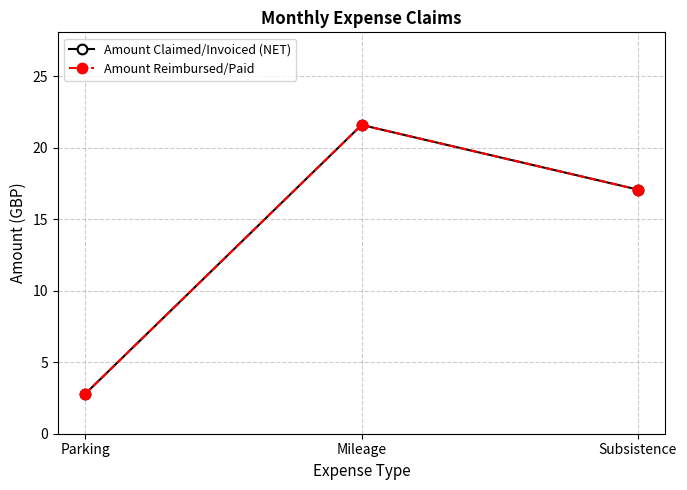

True or false: Amount Reimbursed/Paid has a value of 31.6 at Mileage.

False